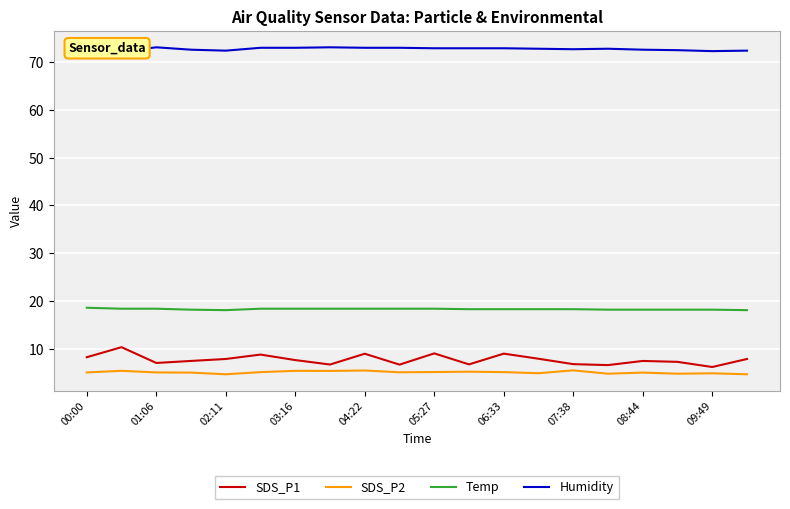

The value of SDS_P1 at 02:11 is 7.9. True or false?

True